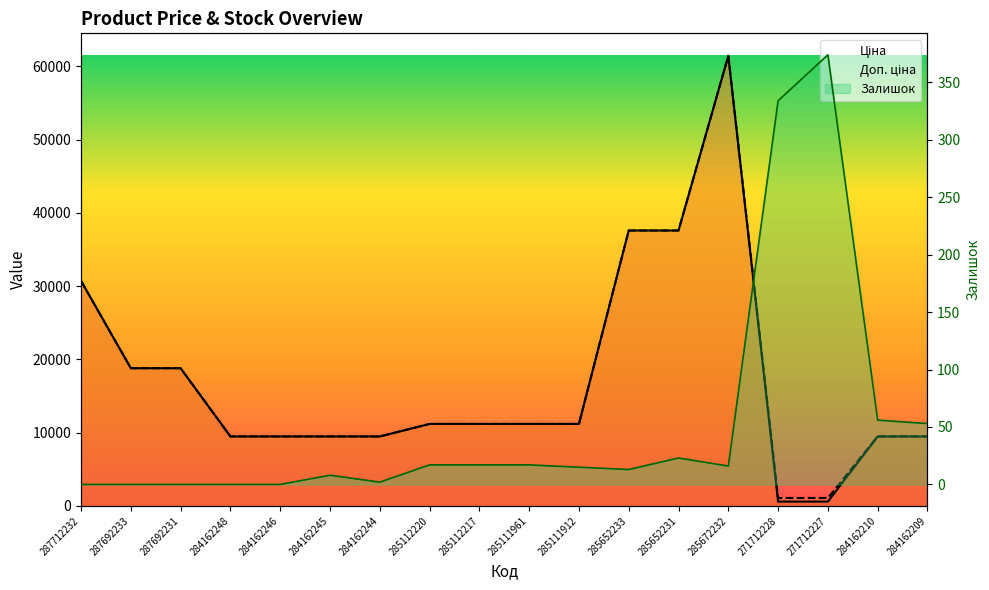

Does the chart display data point markers on the line(s)?

No